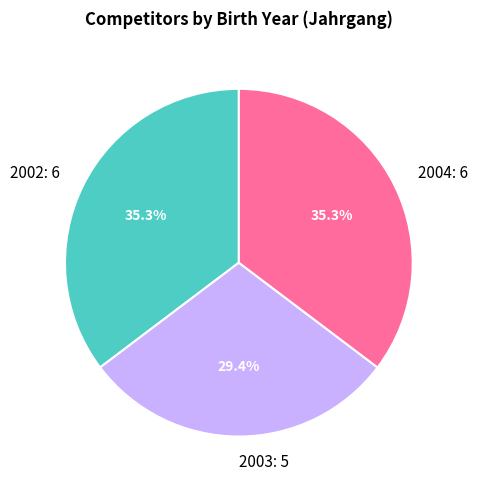

What portion of the pie excludes 2003?

70.6%